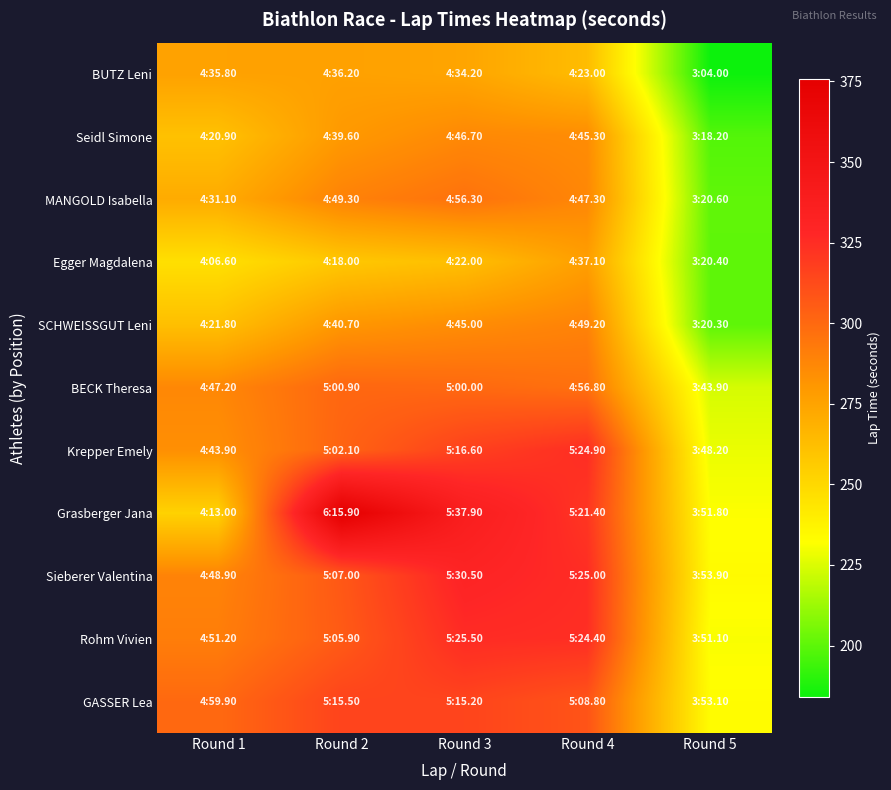

Which series changed the most between Round 2 and Round 4?

Grasberger Jana